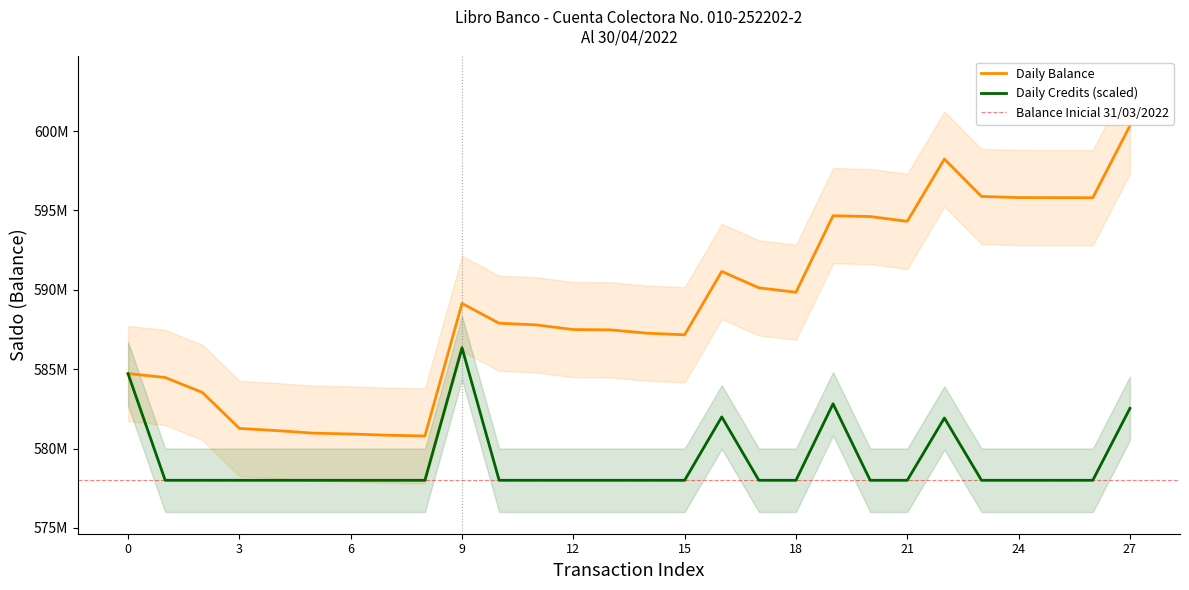

Count the number of data series in this chart.

2